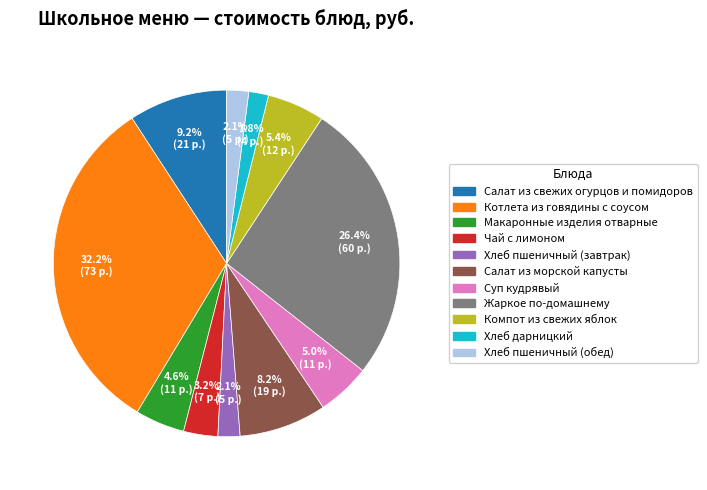

How many slices are in this pie chart?

11